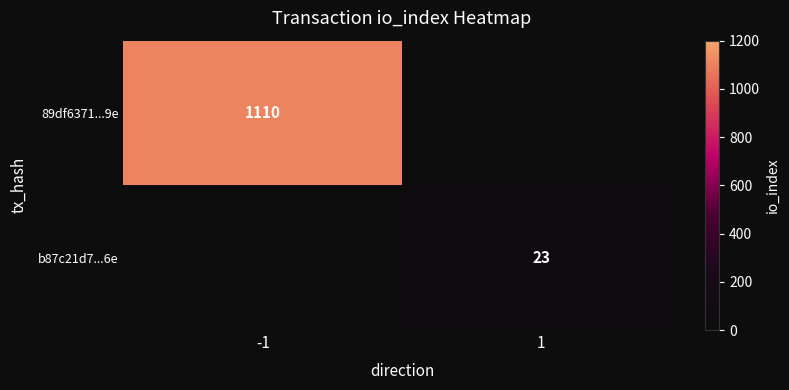

True or false: b87c21d7...6e has a value of 23 at 1.

True